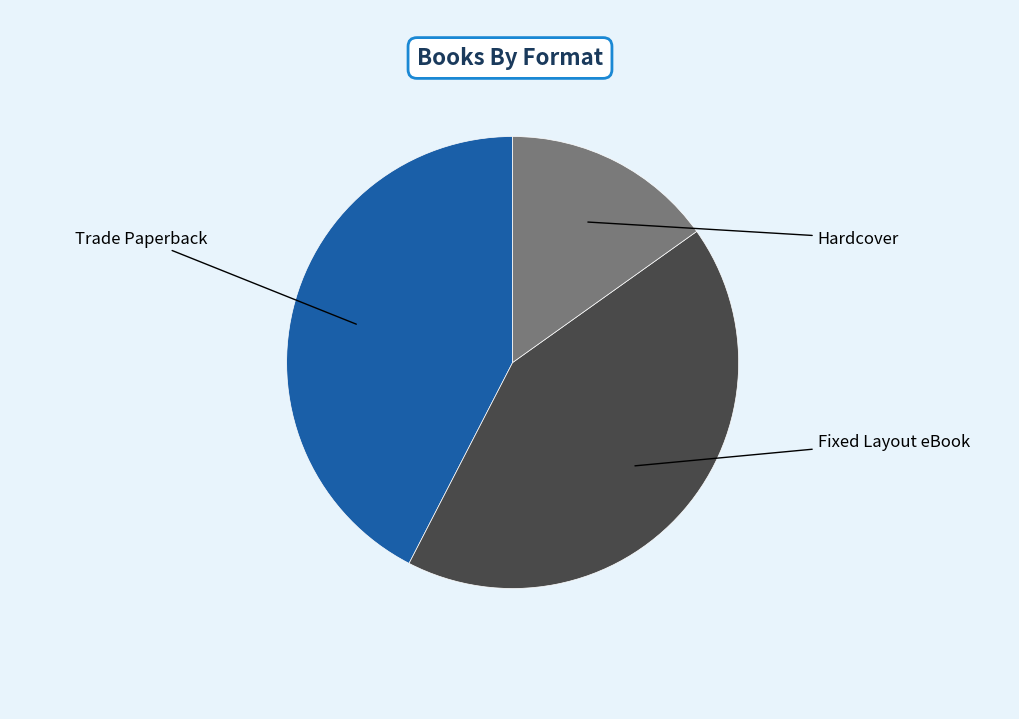

Is there any slice that represents more than half of the pie?

No